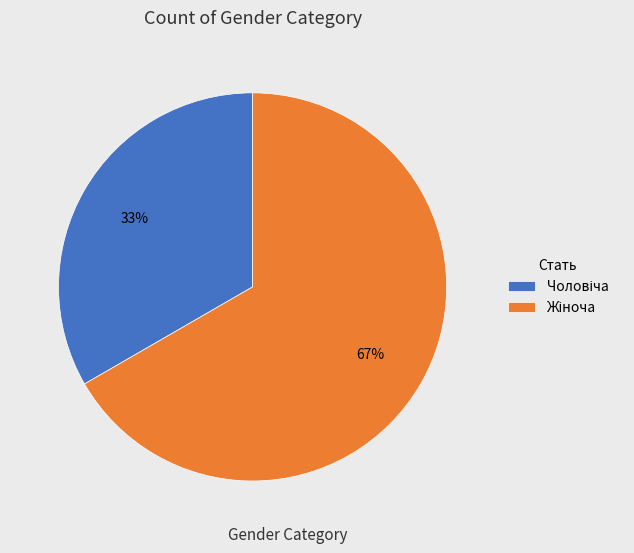

Does any single category account for the majority?

Yes